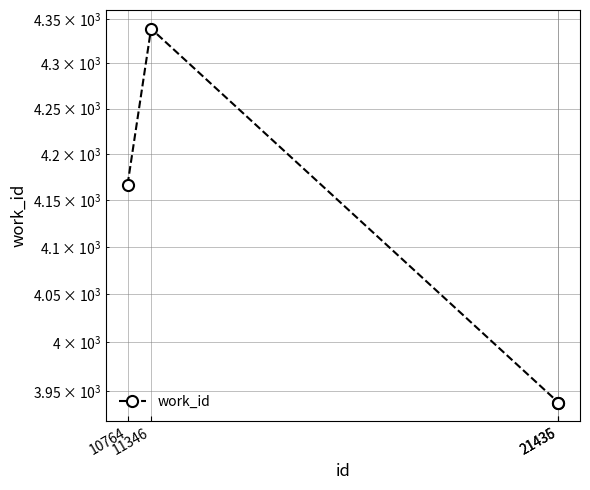

What is the minimum value shown in the chart?

3938